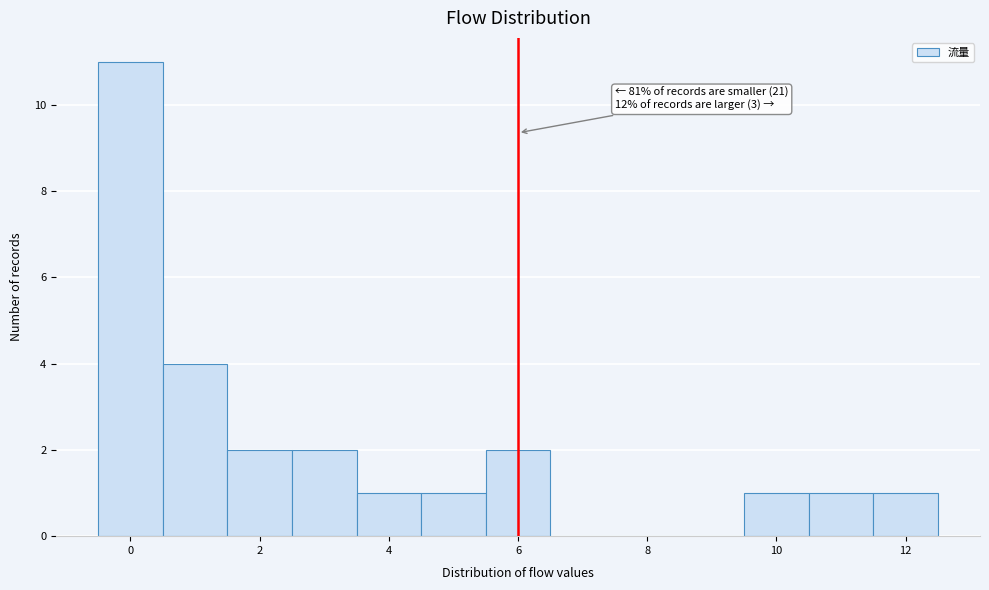

Over which range of the x-axis is the bar tallest?

-0.5 to 0.5